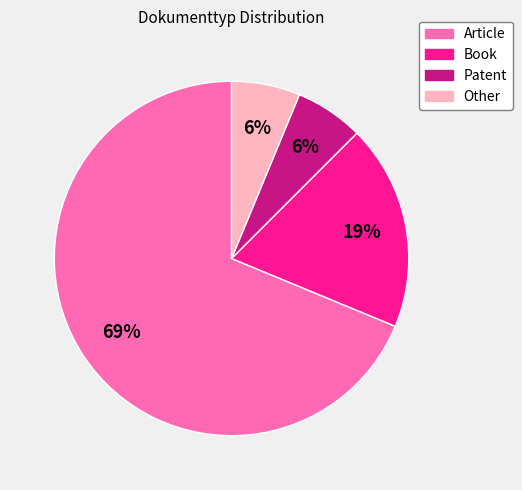

Does Article account for over 50% of the chart?

Yes